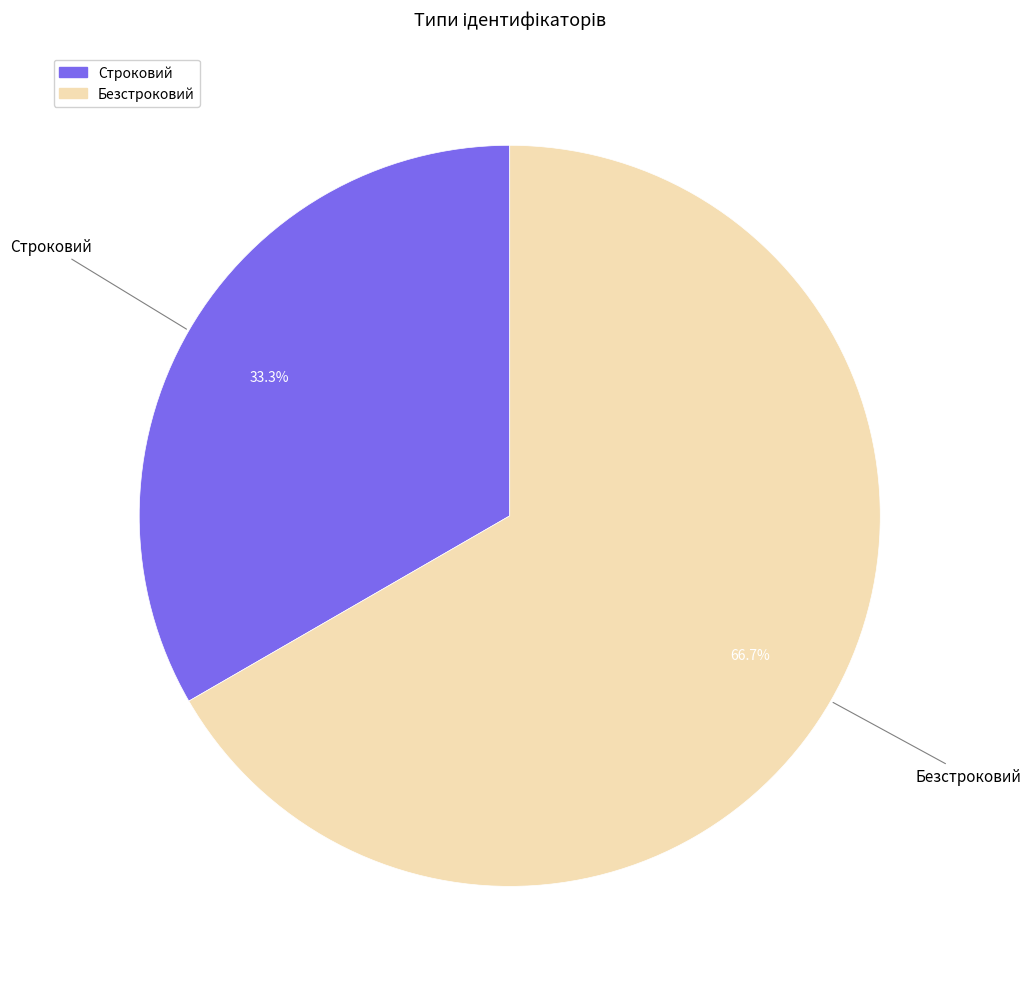

Which category accounts for the majority?

Безстроковий